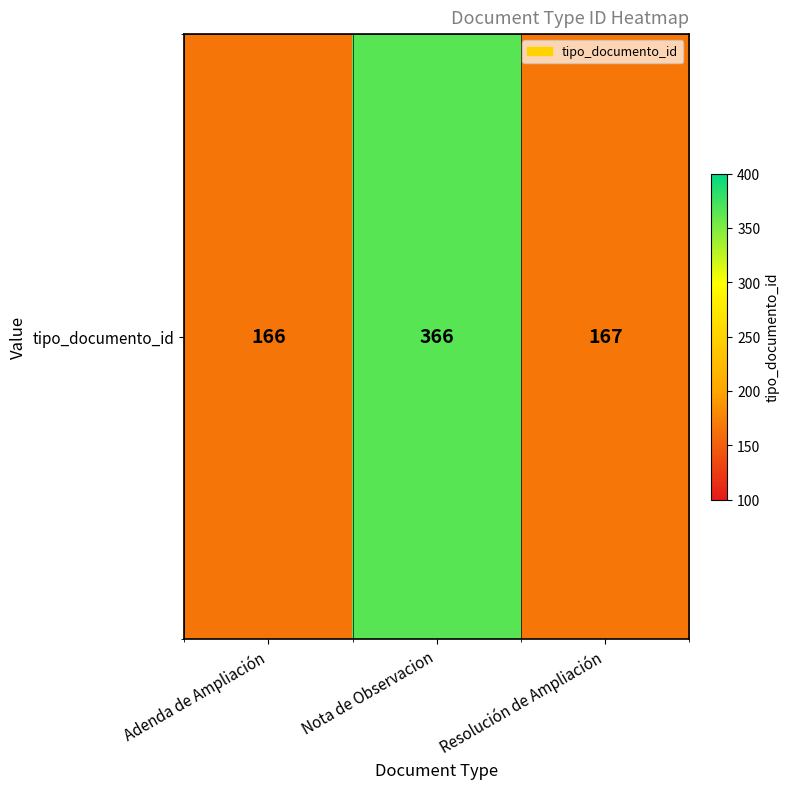

The chart shows a value of 225 at Adenda de Ampliación. True or false?

False